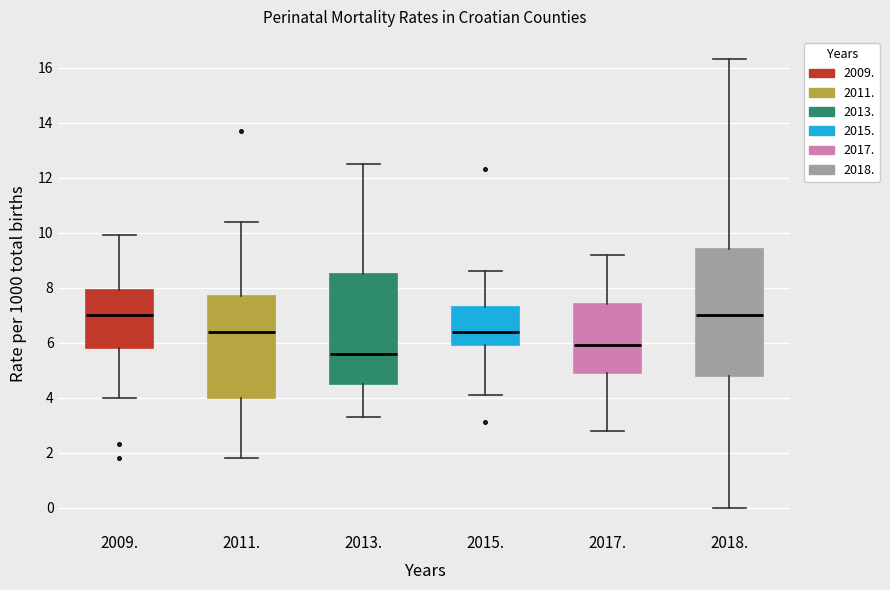

Which box's median line is the lowest?

2013.